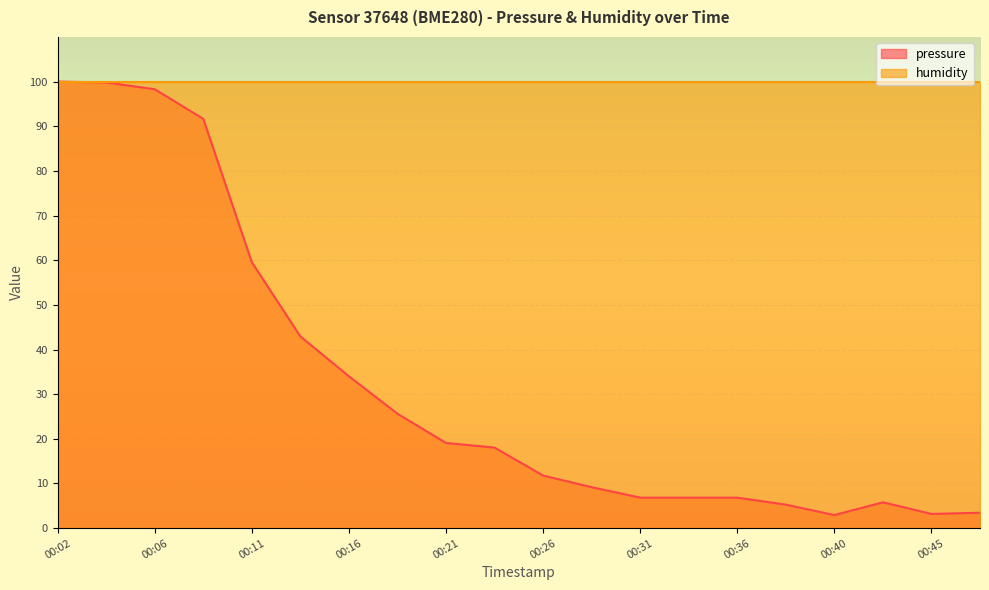

List the labels in order of value, smallest first.

00:40, 00:45, 00:48, 00:38, 00:43, 00:31, 00:33, 00:36, 00:28, 00:26, 00:23, 00:21, 00:19, 00:16, 00:14, 00:11, 00:09, 00:06, 00:04, 00:02